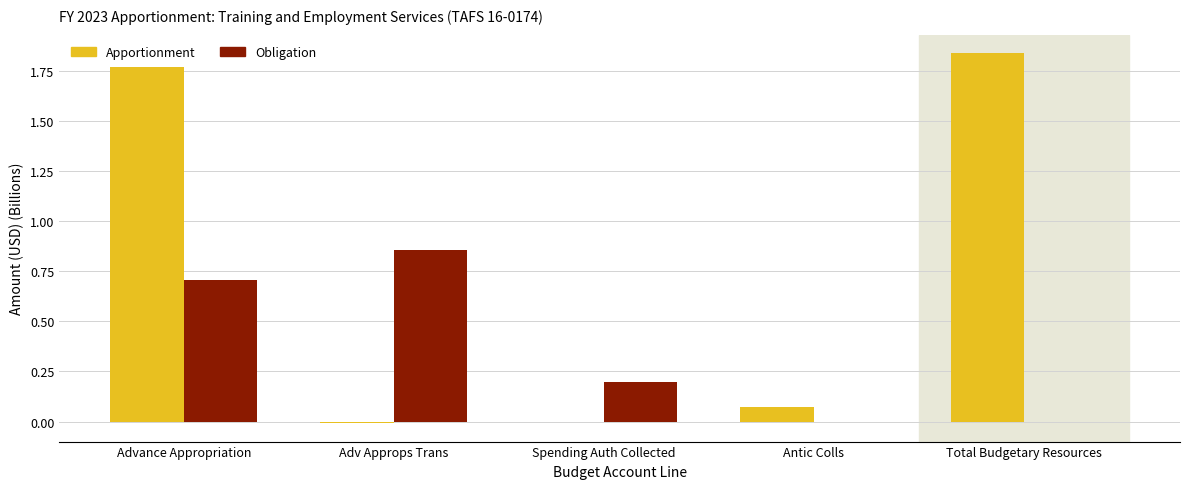

Between Advance Appropriation and Adv Approps Trans, which series saw the biggest shift?

Apportionment